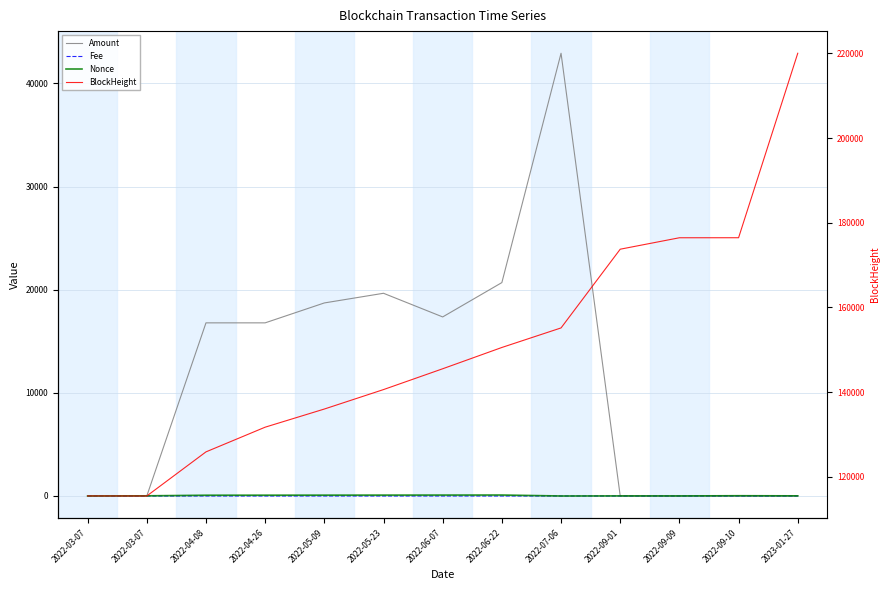

Rank the series by their maximum value, from highest to lowest.

BlockHeight, Amount, Nonce, Fee